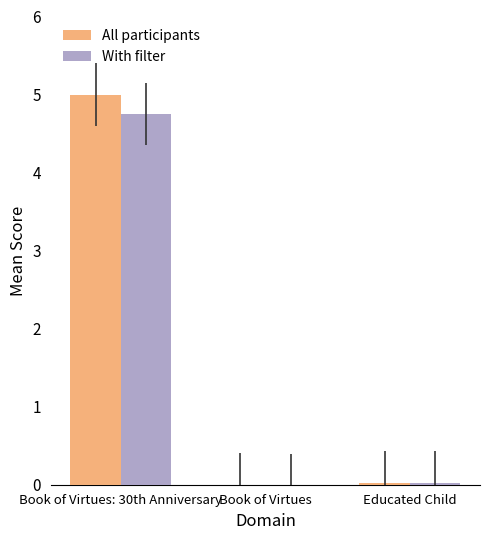

What is the sum of all All participants values?

5.0